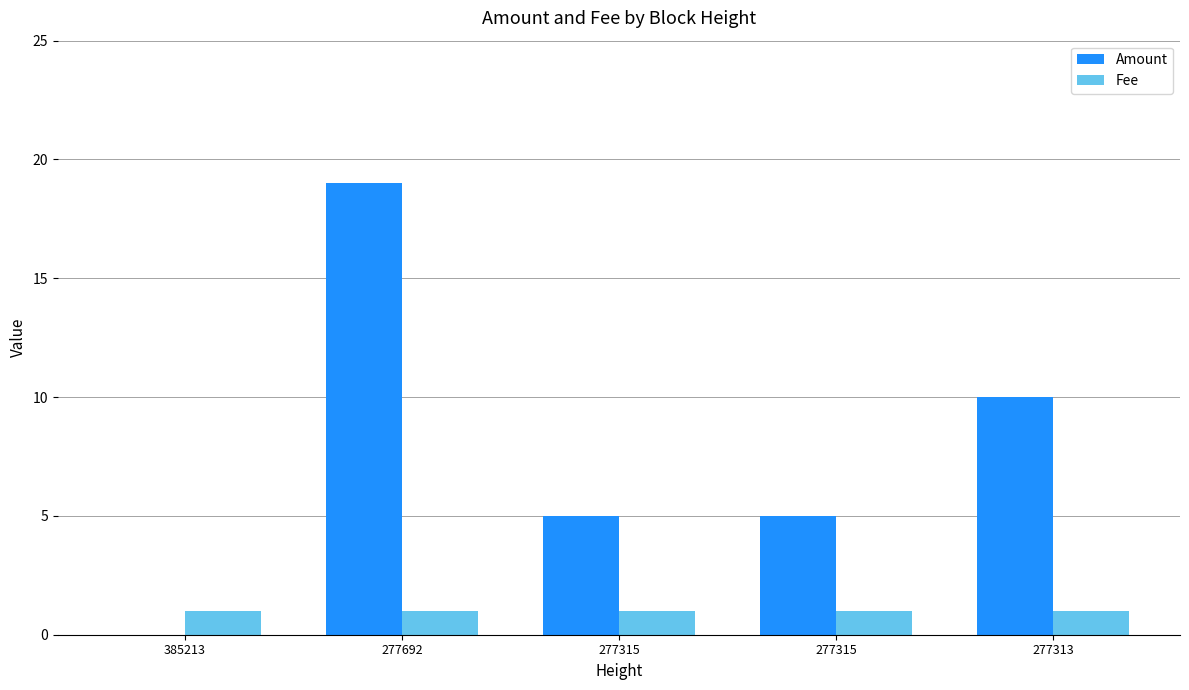

What is the approximate value of Amount at 277315?

5